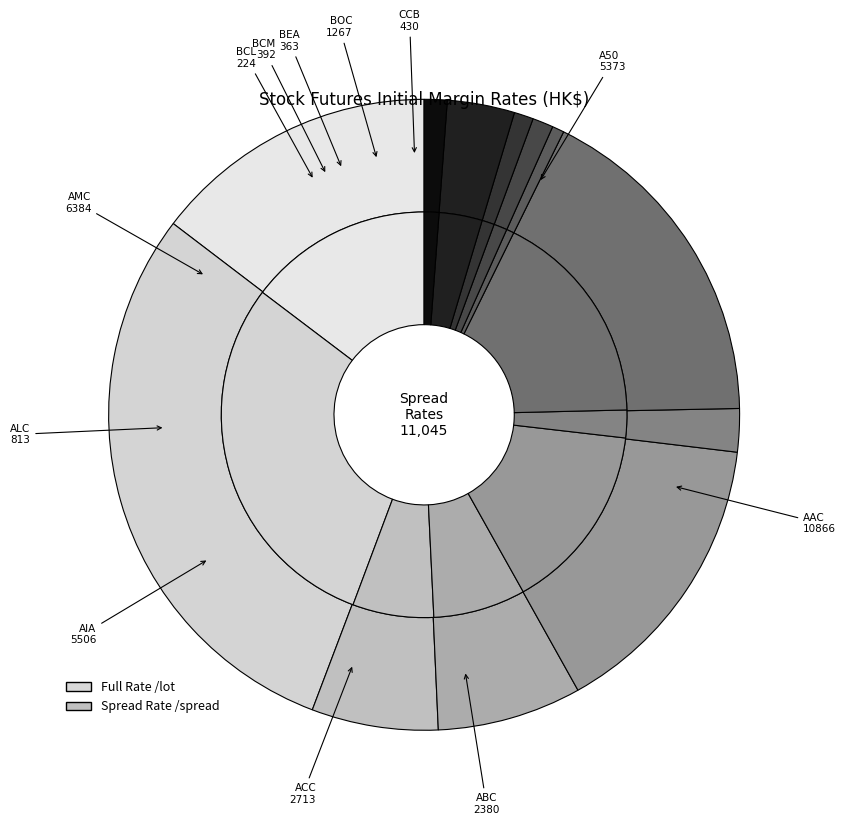

What percentage is the AMC slice, to the nearest percent?

17%